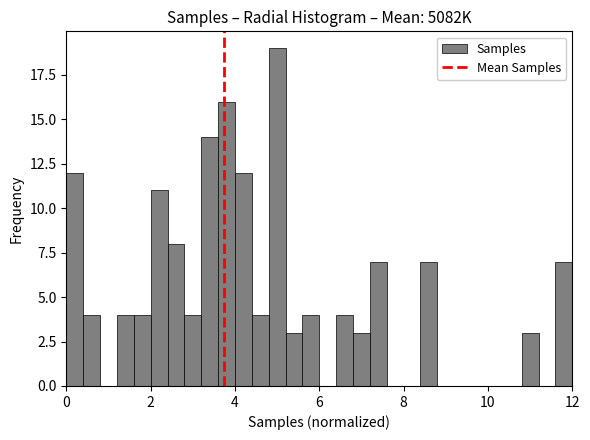

Read against the x-axis, roughly where is the centre of the tallest bar?

5.0